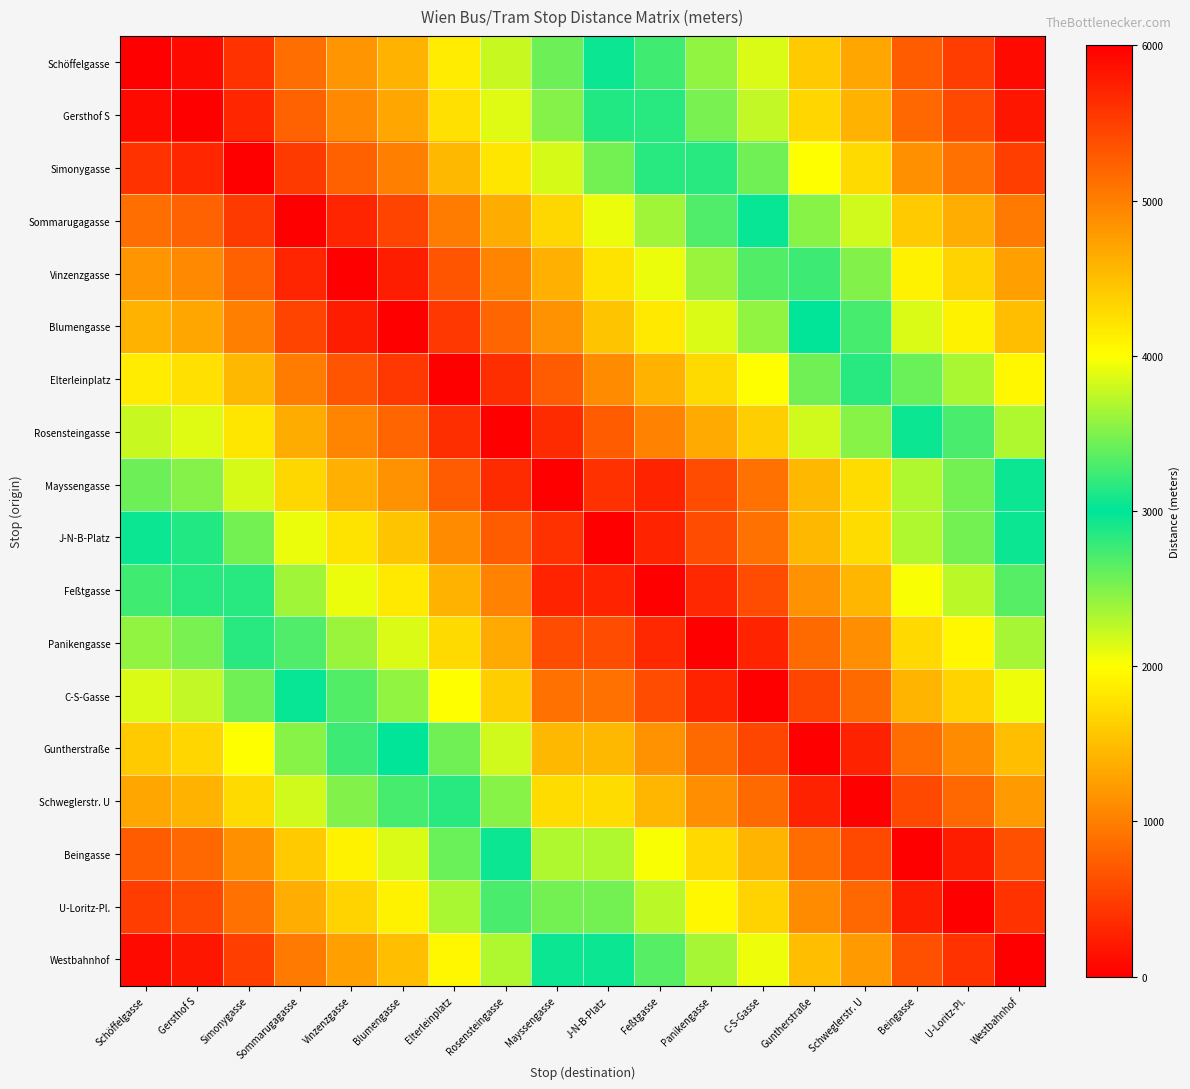

Which category has the highest value across all series?

Westbahnhof